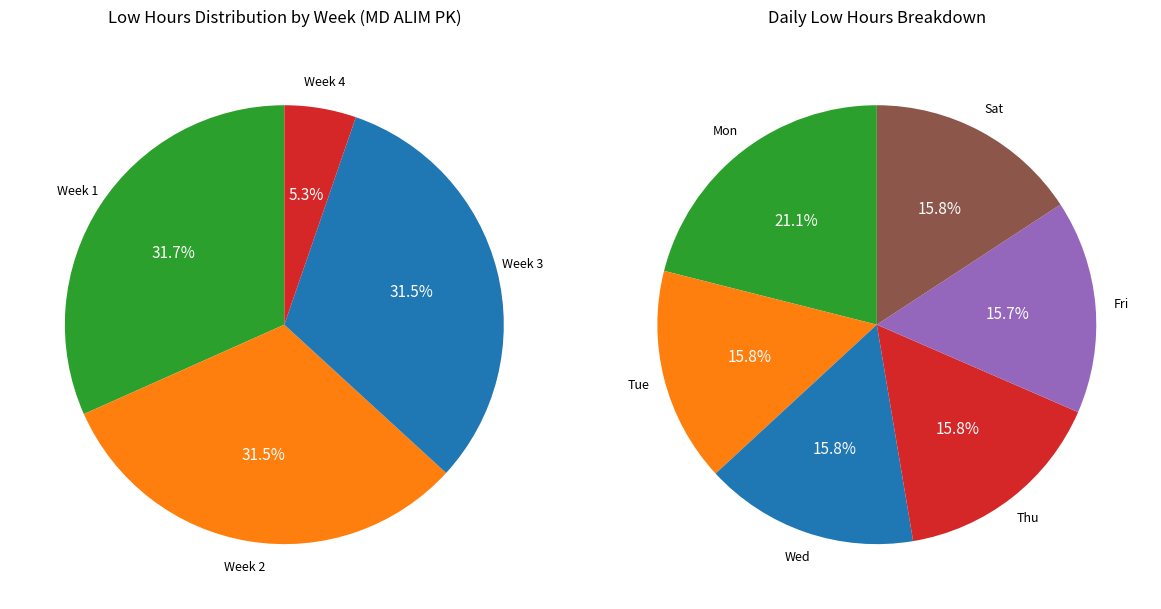

Does 10-Mon represent more than half of the total?

No